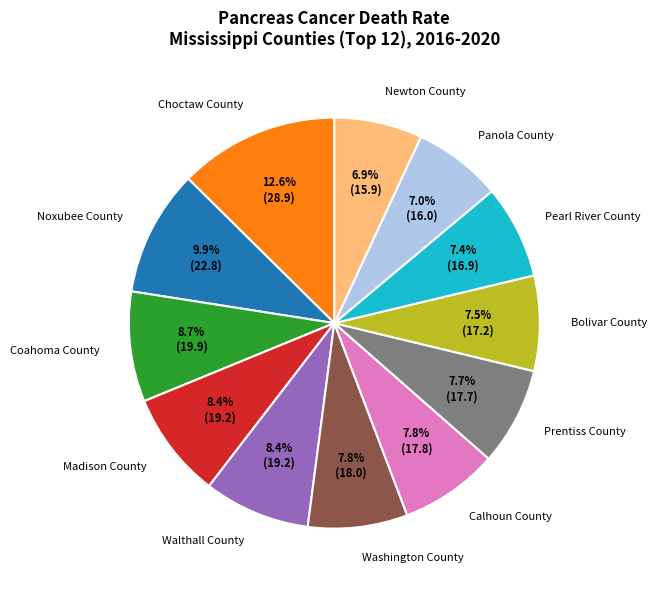

Count the number of slices in the pie.

12